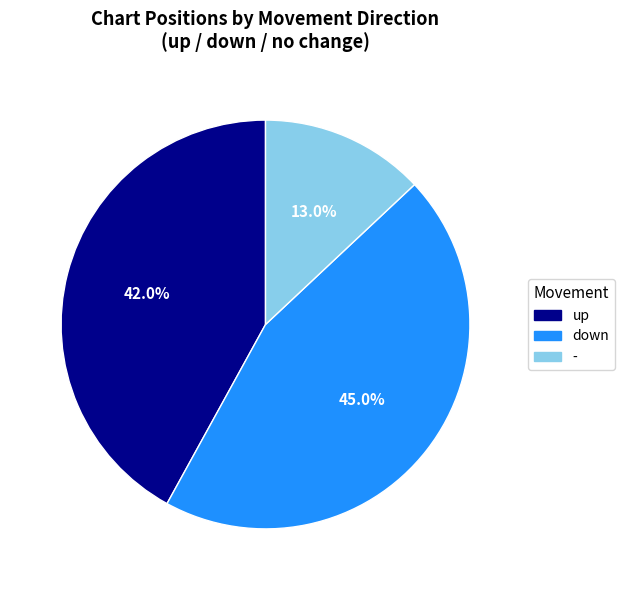

Is the sum of down and up greater than half?

Yes